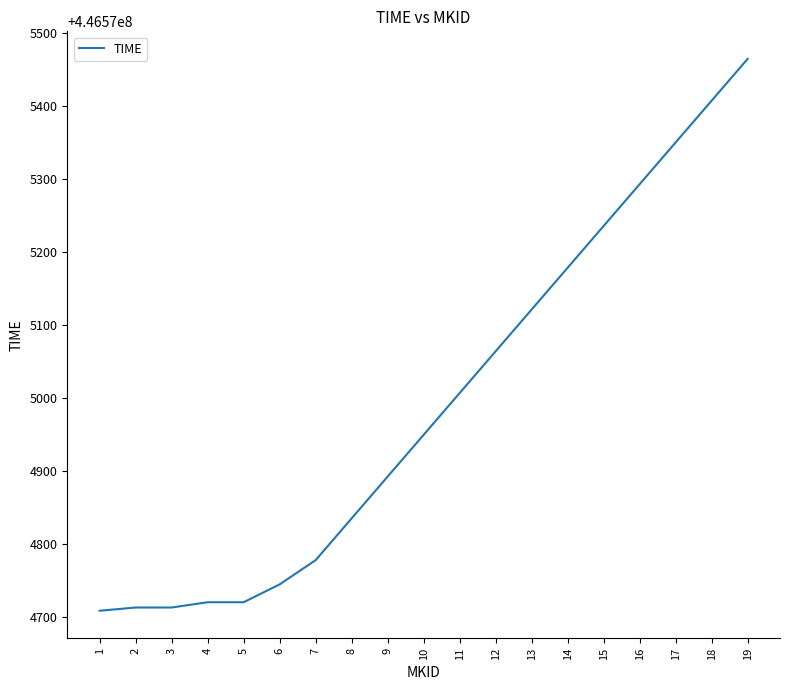

The value at 18 is 224788388.7. True or false?

False